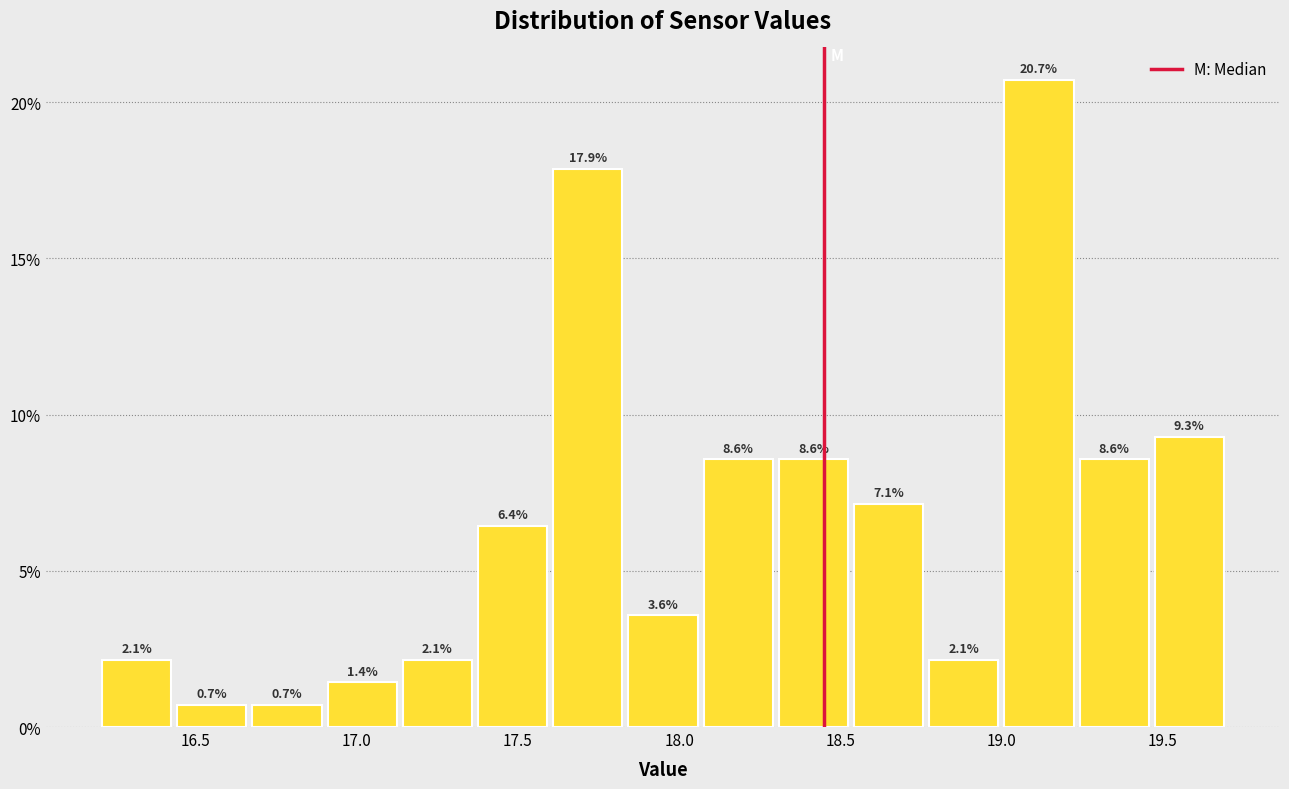

Over which range of the x-axis is the bar tallest?

19.00 to 19.25